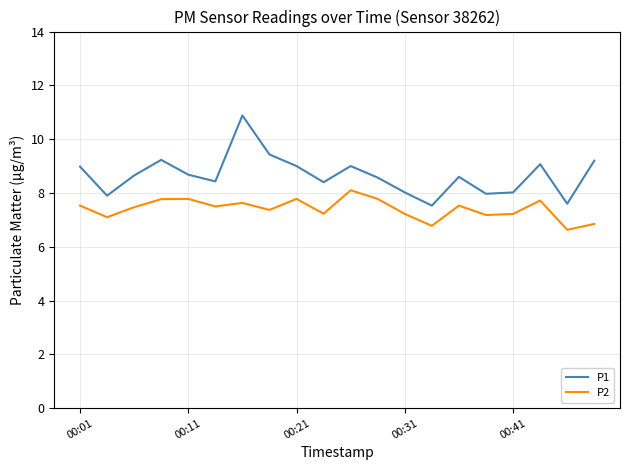

How many lines are shown in the chart?

2